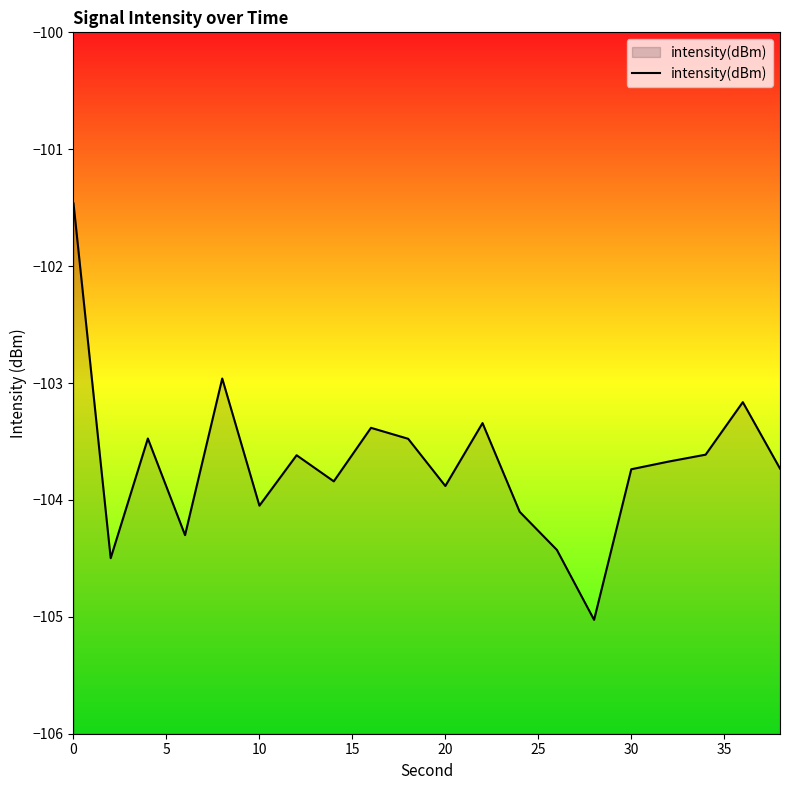

What is the maximum value shown in the chart?

-101.5